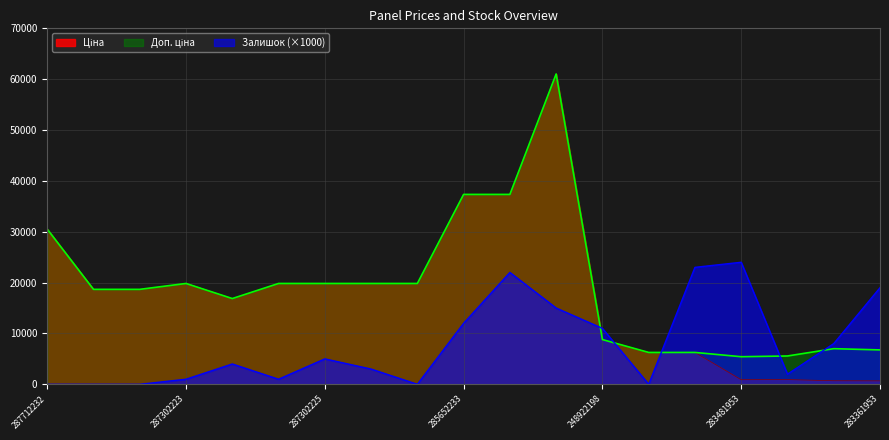

What position from the left is 287302223?

4